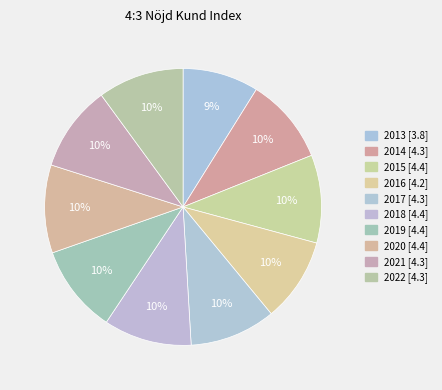

What is the change in value from 2018 to 2021?

-0.1